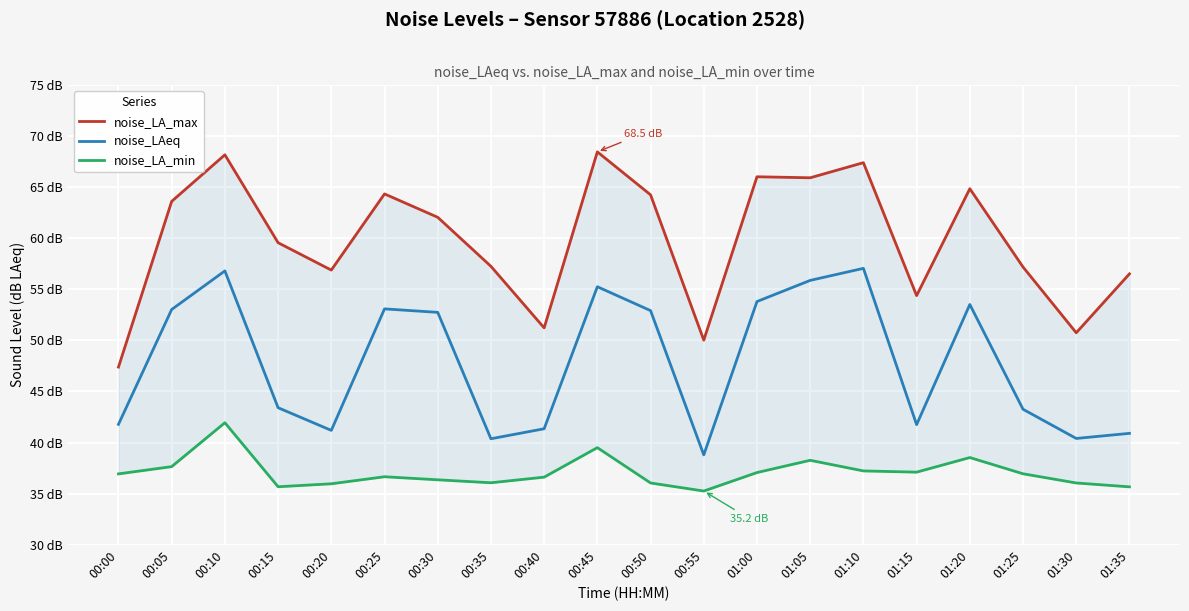

Is it true that noise_LA_min equals 47.4 at 00:15?

False